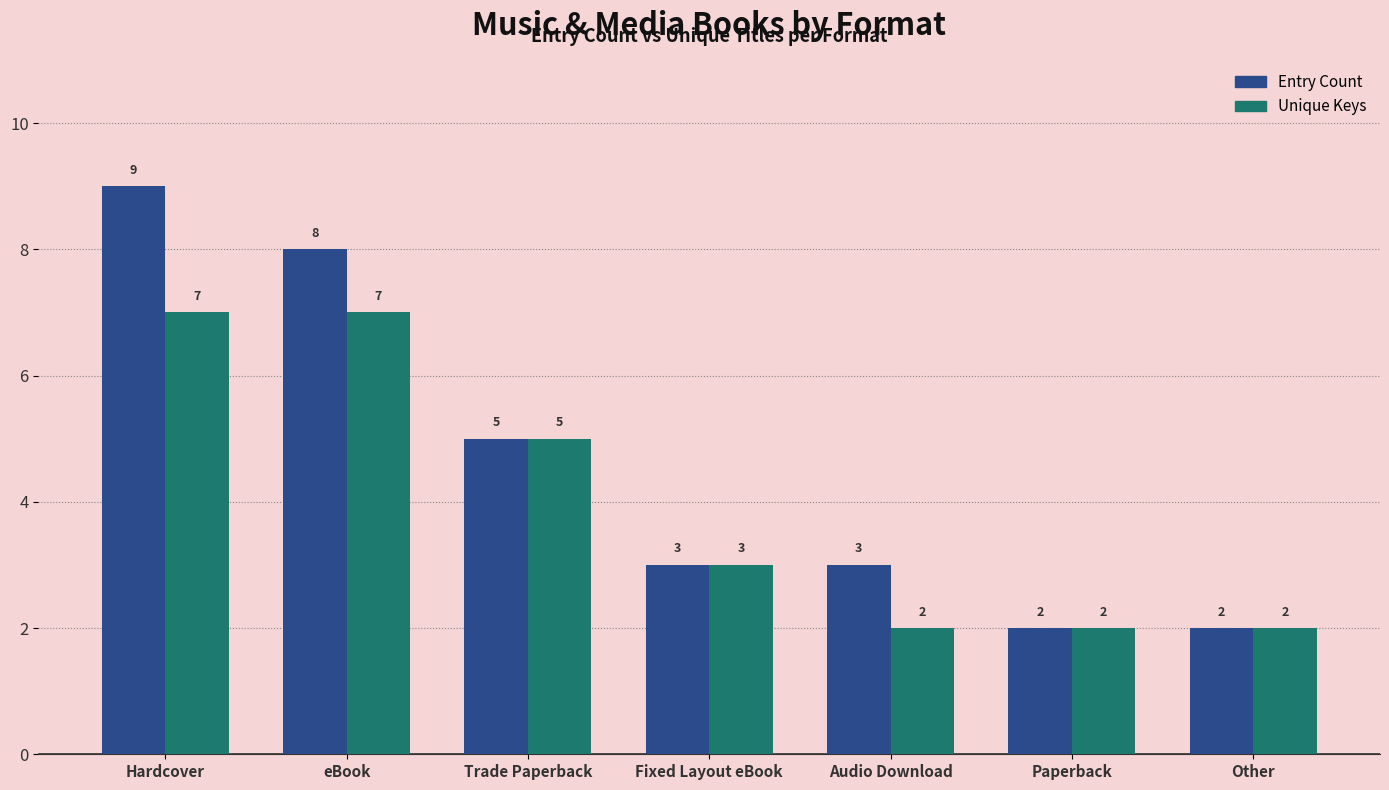

Which series has the largest total across all categories?

Entry Count